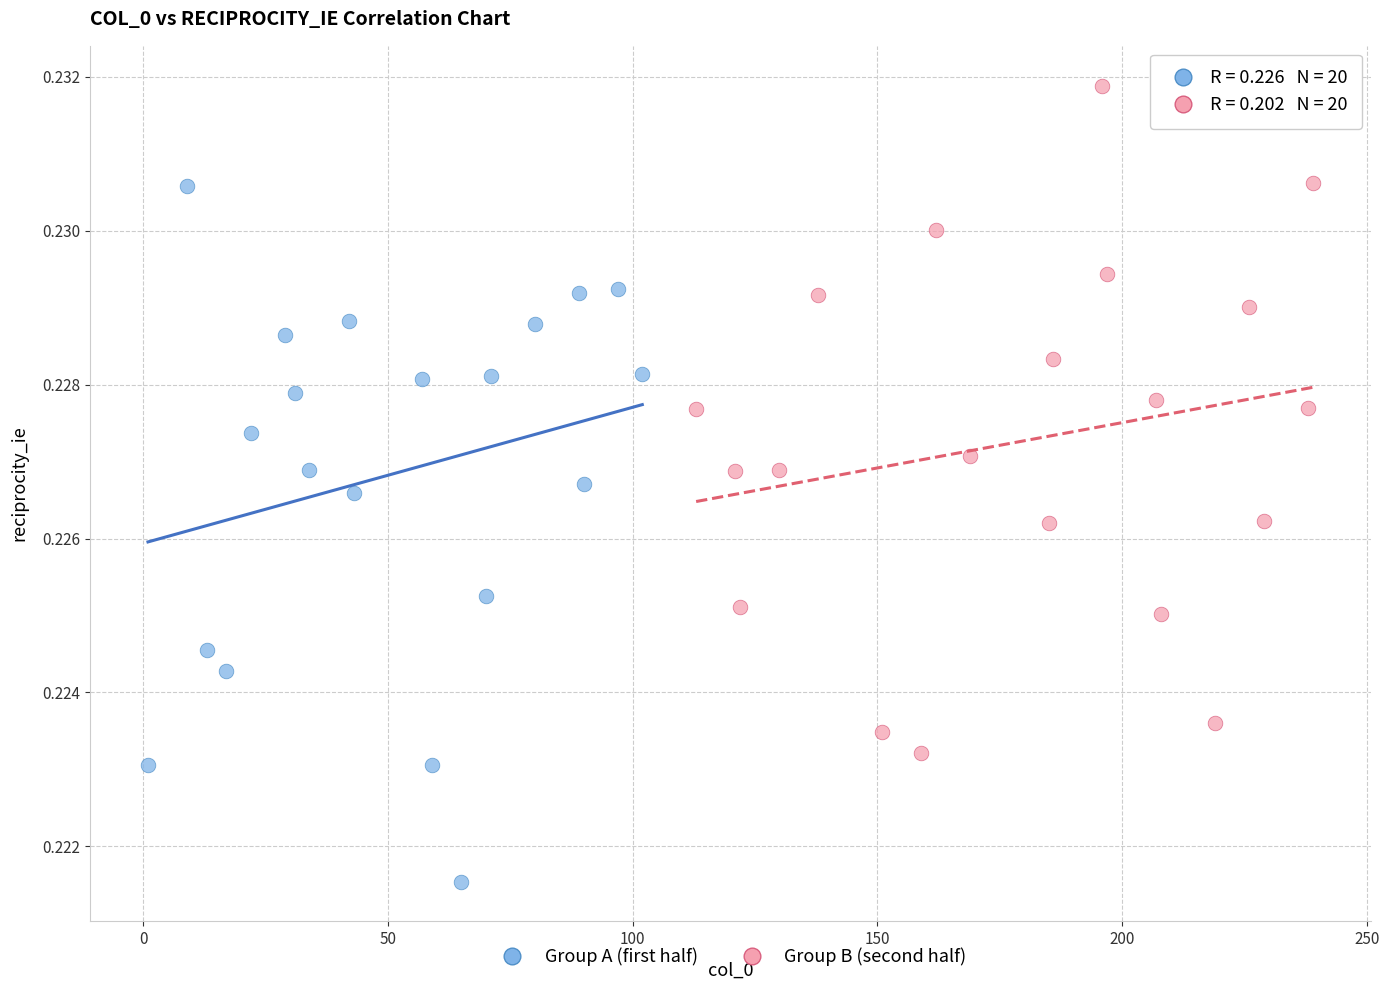

Which series contains the lowest Y value?

Group A (first half)